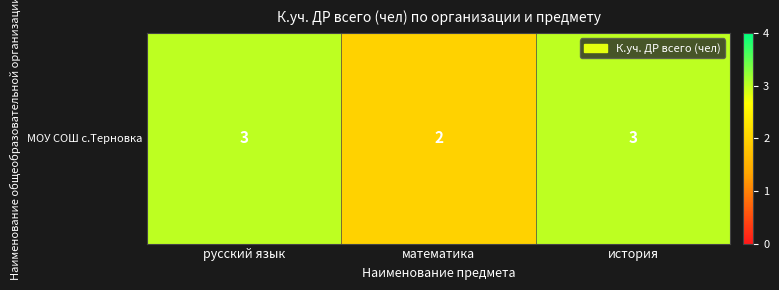

How many data points does each series have?

3